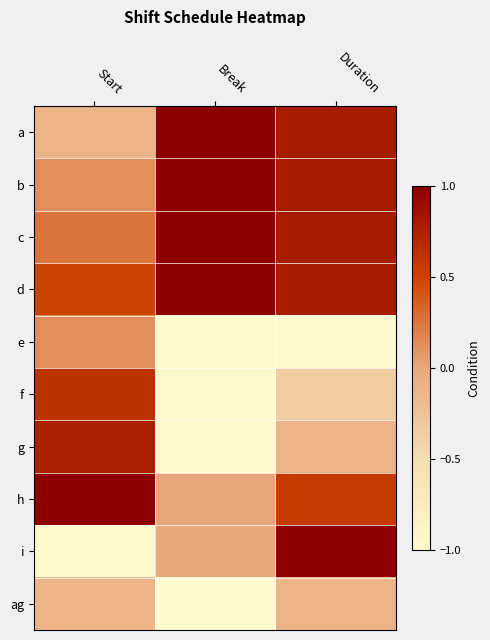

What is the smallest value displayed?

-1.0